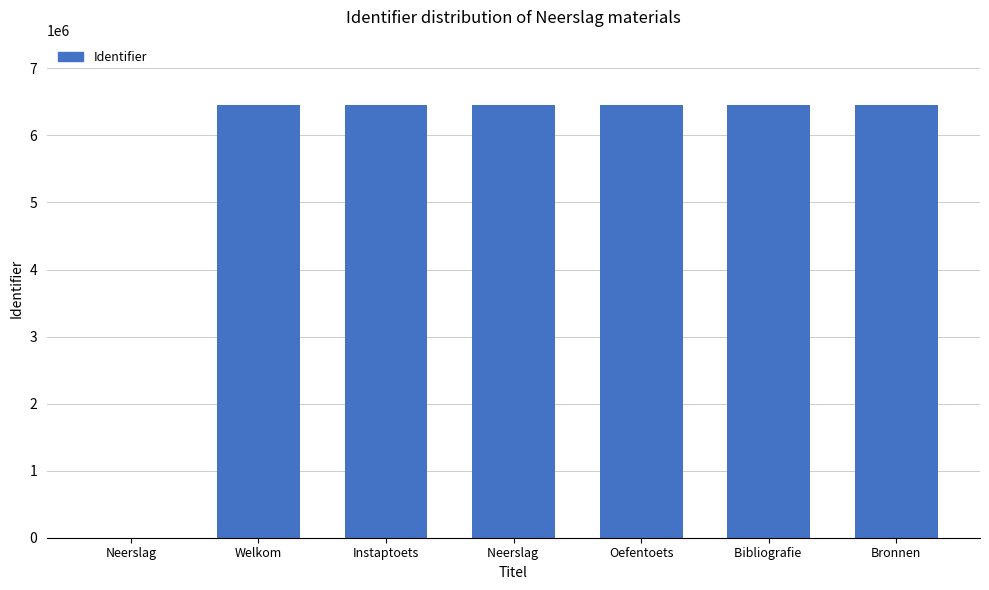

What is the sum of all values?

38757625